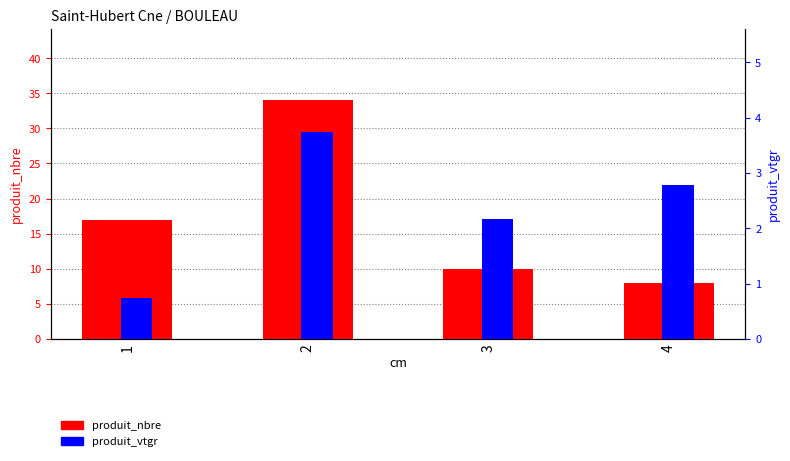

Reading left to right, extract all data points from this chart.

produit_nbre: 1=17.0	2=34.0	3=10.0	4=8.0
produit_vtgr: 1=0.7	2=3.7	3=2.2	4=2.8